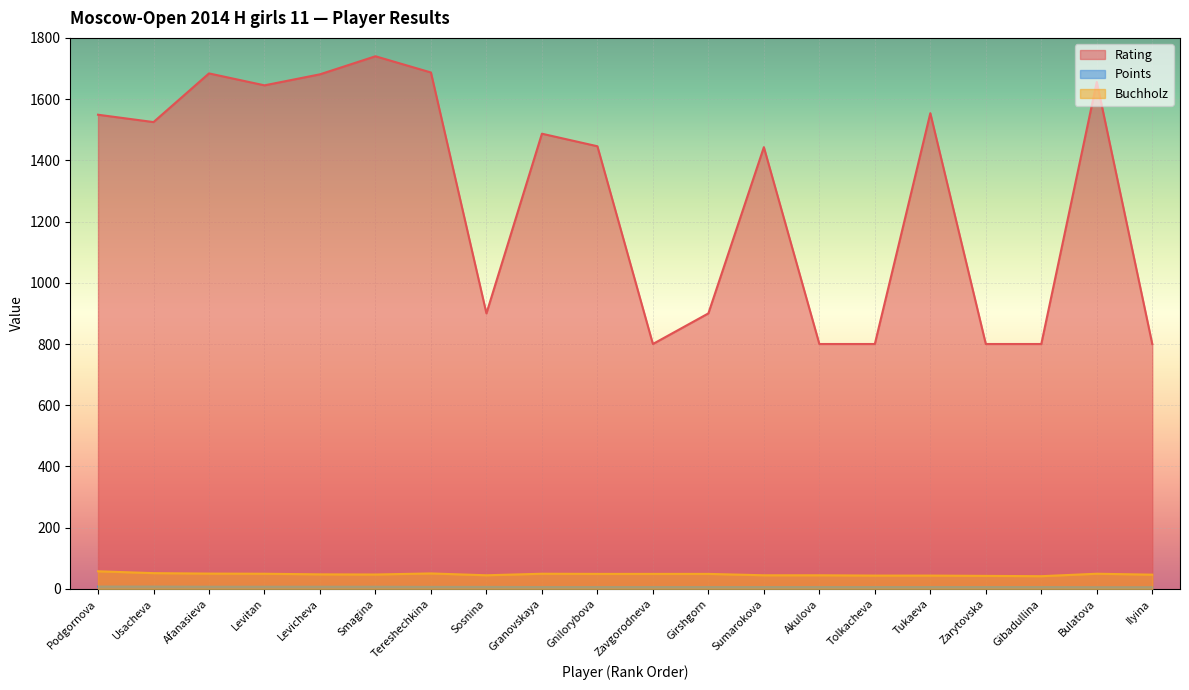

True or false: Rating has a value of 1687.0 at Tereshechkina.

True